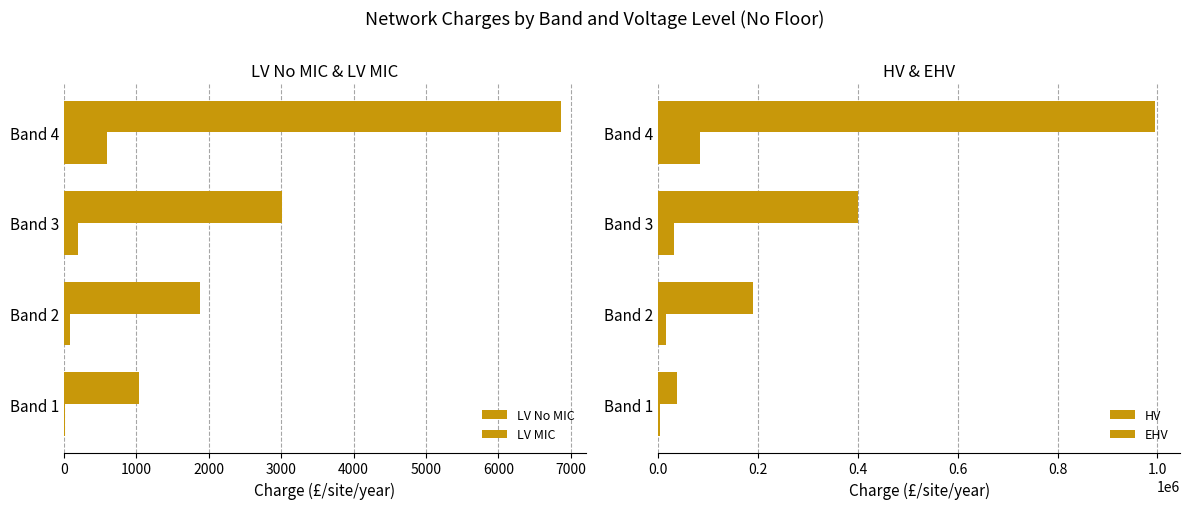

How many data points in HV are less than 31756?

2